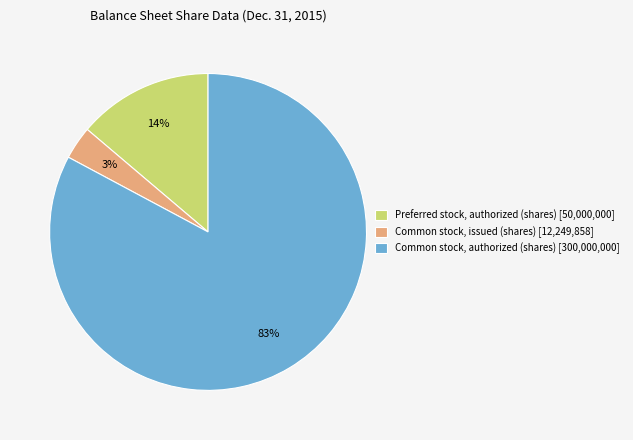

To the nearest percent, what portion does Common stock, authorized (shares) represent?

83%